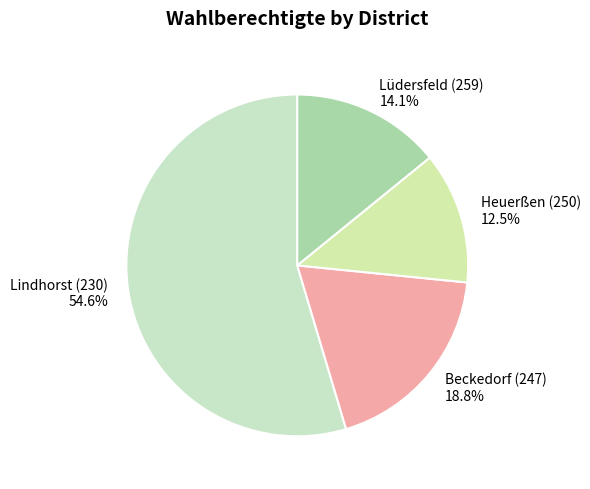

How many segments does this pie chart have?

4